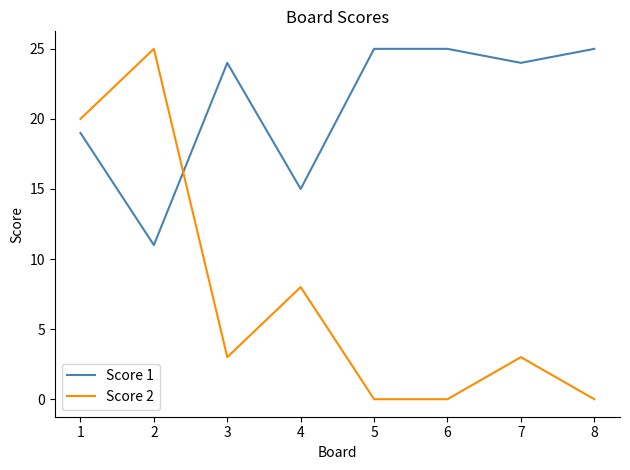

At which category does Score 1 reach its first local valley?

2